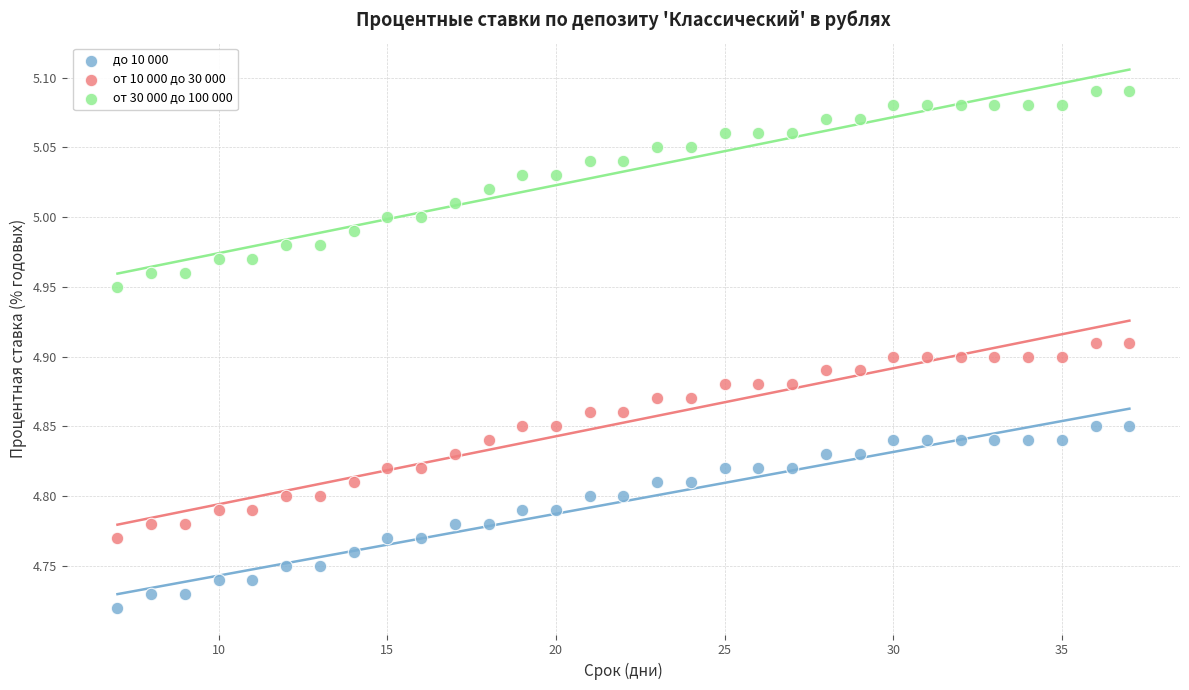

What is the X range (max minus min) for the scatter plot?

30.0